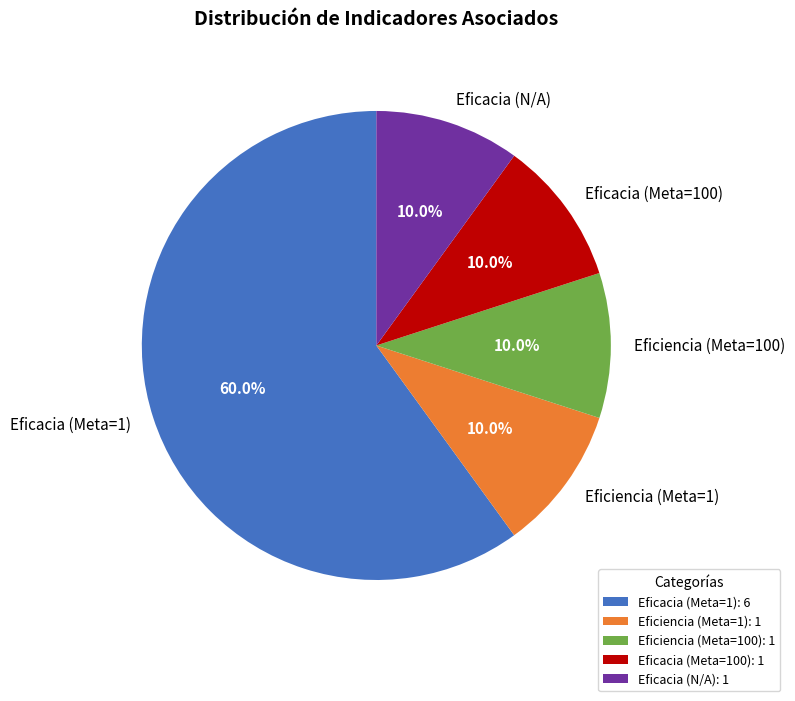

To the nearest percent, what is the average slice percentage?

20%